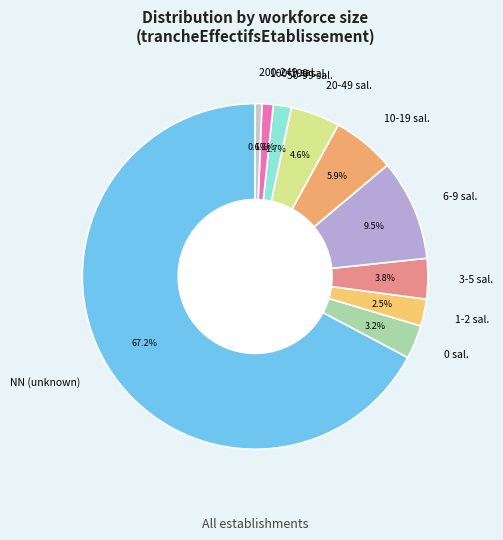

Is there any slice that represents more than half of the pie?

Yes